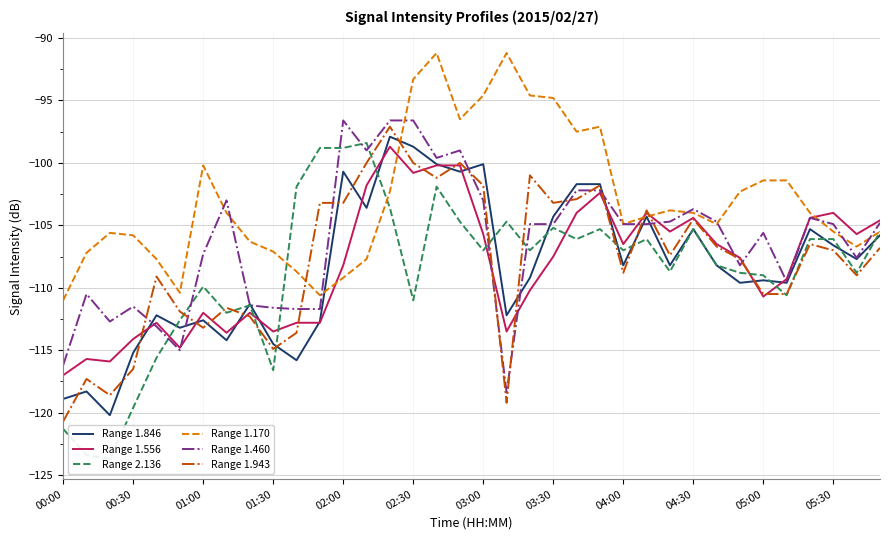

Reading left to right, transcribe all the data shown in this chart.

Range 1.846: -118.9	-118.3	-120.2	-115.2	-112.2	-113.2	-112.6	-114.2	-111.3	-114.5	-115.8	-112.7	-100.7	-103.6	-97.9	-98.7	-100.1	-100.7	-100.1	-112.2	-109.2	-104.3	-101.7	-101.7	-108.2	-104.3	-108.2	-105.3	-108.2	-109.6	-109.4	-109.6	-105.3	-106.6	-107.7	-105.8
Range 1.556: -117.0	-115.7	-115.9	-114.1	-112.8	-114.8	-112.0	-113.6	-112.0	-113.5	-112.8	-112.8	-108.2	-101.8	-98.7	-100.8	-100.2	-100.2	-105.7	-113.5	-110.2	-107.5	-104.0	-102.4	-106.5	-104.0	-105.5	-104.4	-106.5	-107.6	-110.7	-109.3	-104.4	-104.0	-105.7	-104.6
Range 2.136: -121.3	-123.4	-123.7	-119.6	-115.6	-112.6	-109.9	-112.0	-111.4	-116.6	-101.9	-98.8	-98.8	-98.4	-103.6	-111.0	-101.9	-104.7	-107.0	-104.7	-107.0	-105.2	-106.1	-105.3	-107.0	-106.1	-108.7	-105.3	-108.2	-108.8	-109.0	-110.6	-106.1	-106.1	-108.8	-105.5
Range 1.170: -111.0	-107.2	-105.6	-105.8	-107.7	-110.4	-100.2	-104.0	-106.3	-107.1	-108.7	-110.6	-109.2	-107.7	-102.3	-93.3	-91.2	-96.5	-94.6	-91.2	-94.6	-94.8	-97.5	-97.1	-104.9	-104.3	-103.8	-104.0	-104.9	-102.3	-101.4	-101.4	-104.0	-105.5	-106.7	-105.5
Range 1.460: -116.2	-110.5	-112.7	-111.5	-113.1	-115.0	-107.3	-103.0	-111.4	-111.6	-111.7	-111.7	-96.6	-99.0	-96.6	-96.6	-99.6	-99.0	-103.0	-118.4	-104.9	-104.9	-102.2	-102.2	-104.9	-104.9	-104.7	-103.7	-104.7	-108.2	-105.6	-109.5	-104.4	-104.9	-107.6	-104.8
Range 1.943: -120.7	-117.3	-118.6	-116.5	-109.1	-111.9	-113.2	-111.6	-112.3	-114.9	-113.6	-103.2	-103.2	-100.0	-97.1	-100.0	-101.2	-100.0	-101.8	-119.2	-101.0	-103.2	-102.9	-101.8	-108.8	-103.8	-107.4	-104.5	-106.7	-107.7	-110.5	-110.5	-106.5	-107.0	-109.0	-106.8